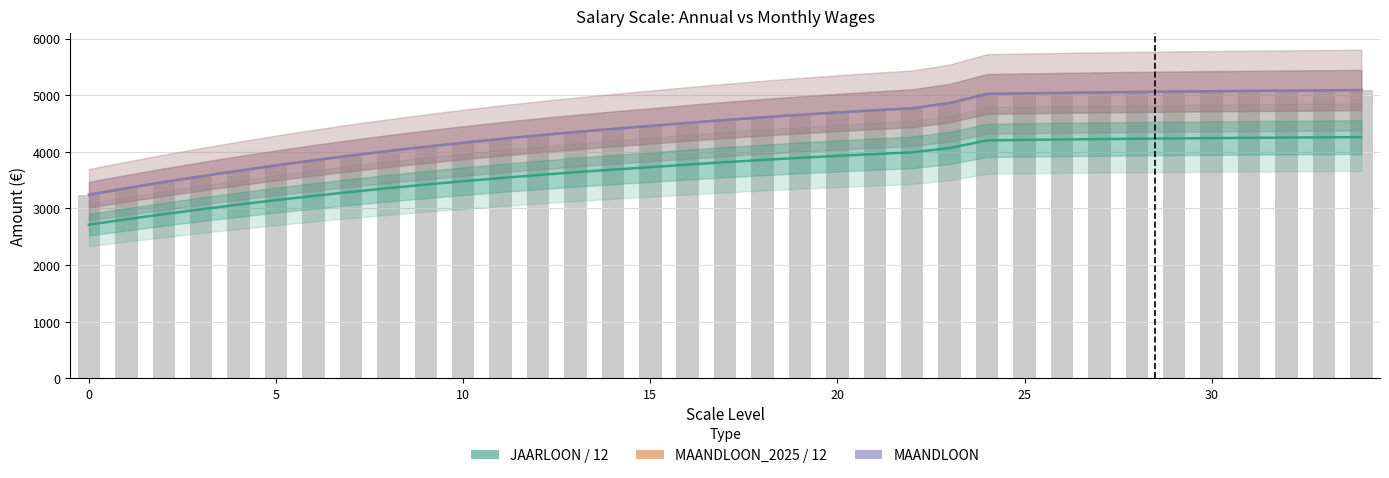

What is the minimum value shown in the chart?

2713.3